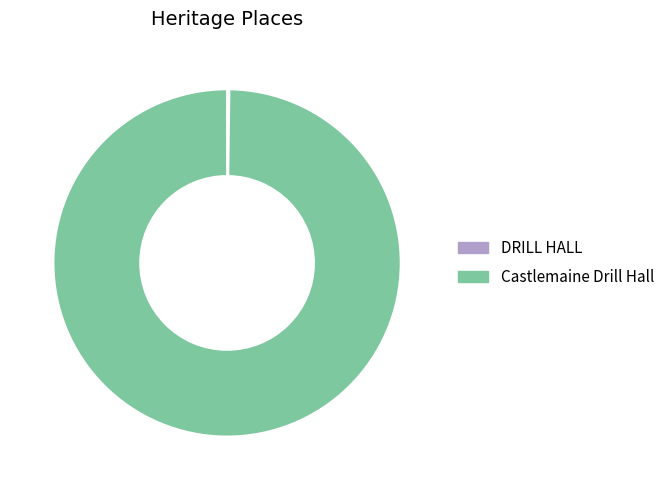

Which slice is the largest?

Castlemaine Drill Hall